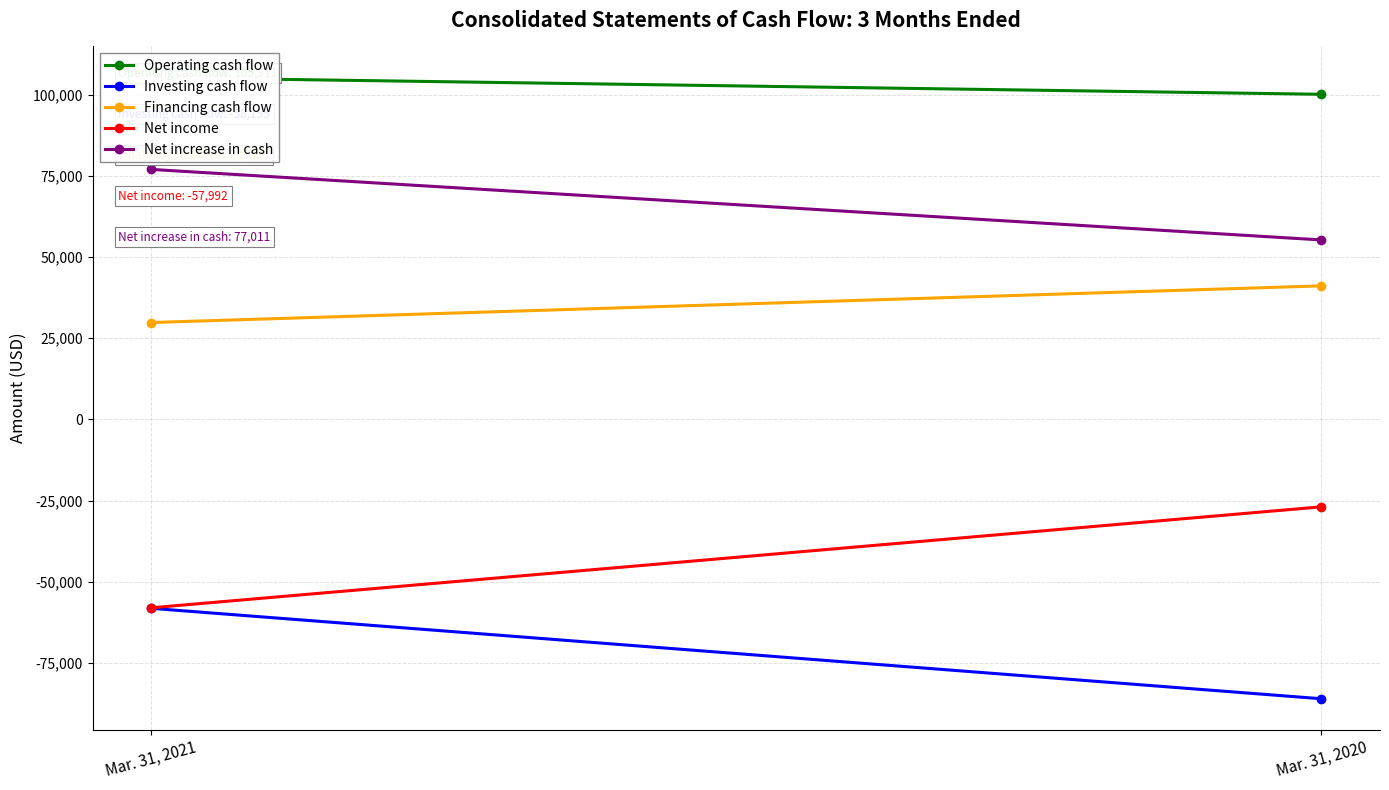

The value of Net increase in cash at Mar. 31, 2021 is 42980. True or false?

False